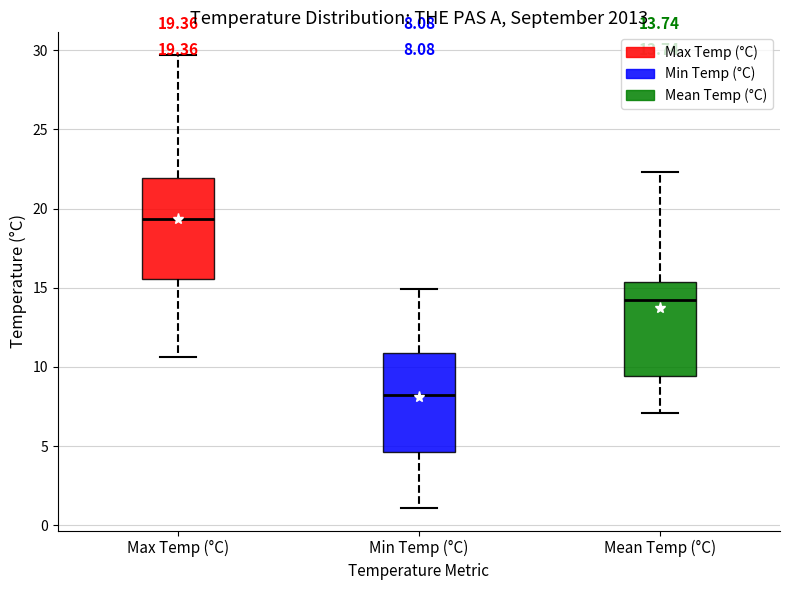

Which box has the highest median line?

Max Temp (°C)